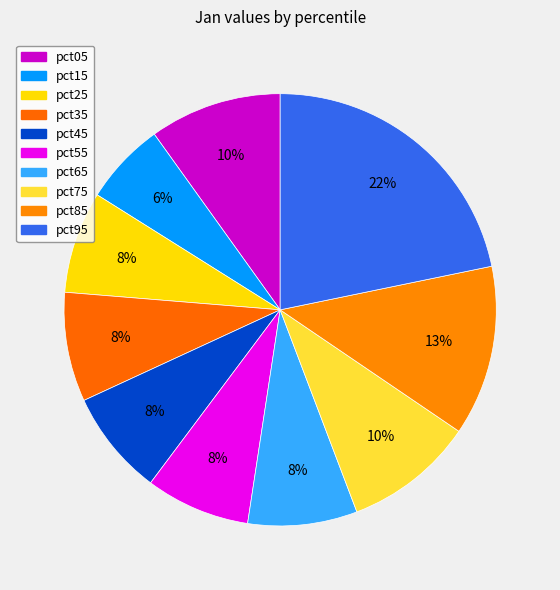

To the nearest percent, what portion does pct45 represent?

8%